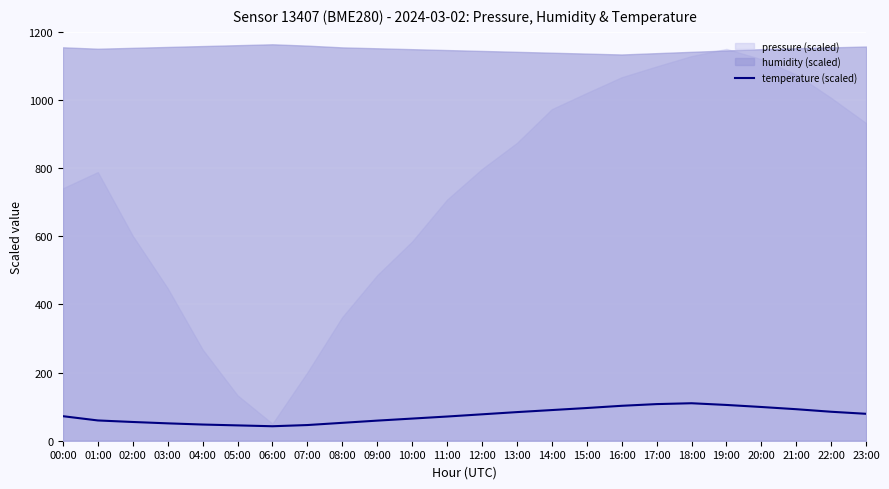

What is the lowest value of the temperature (scaled) series?

42.5